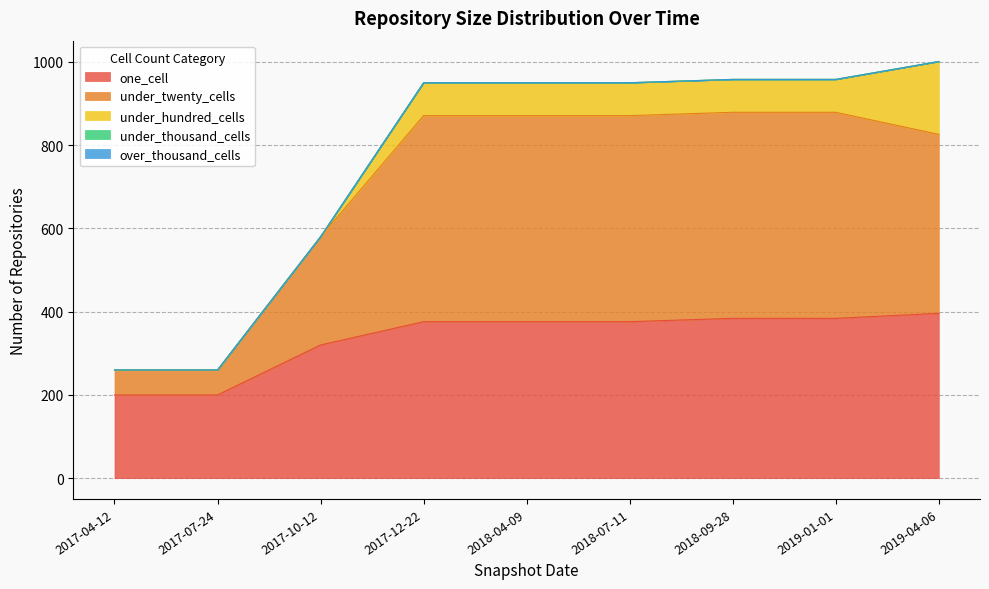

Is it true that under_hundred_cells equals 79 at 2017-12-22?

True